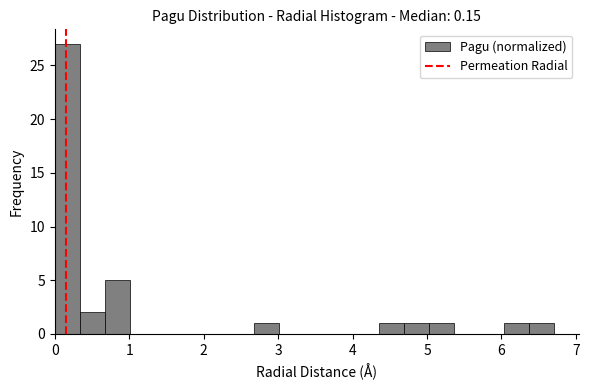

Read against the x-axis, roughly where is the centre of the tallest bar?

0.2